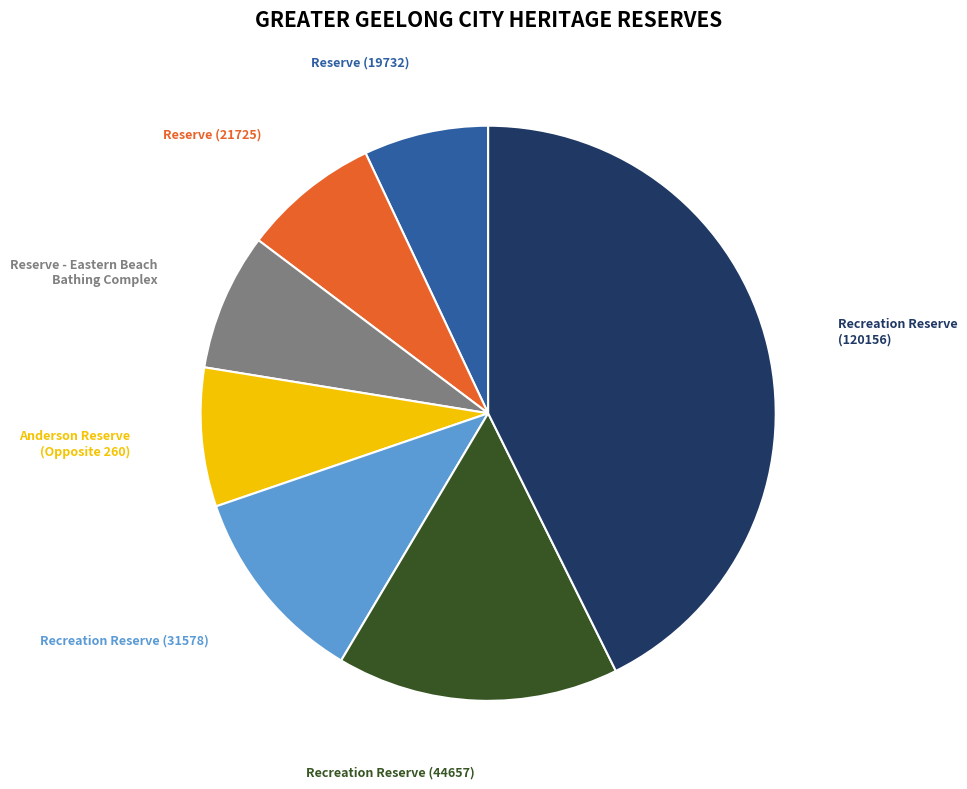

Is it true that Reserve (19732) is 7% of the pie?

True